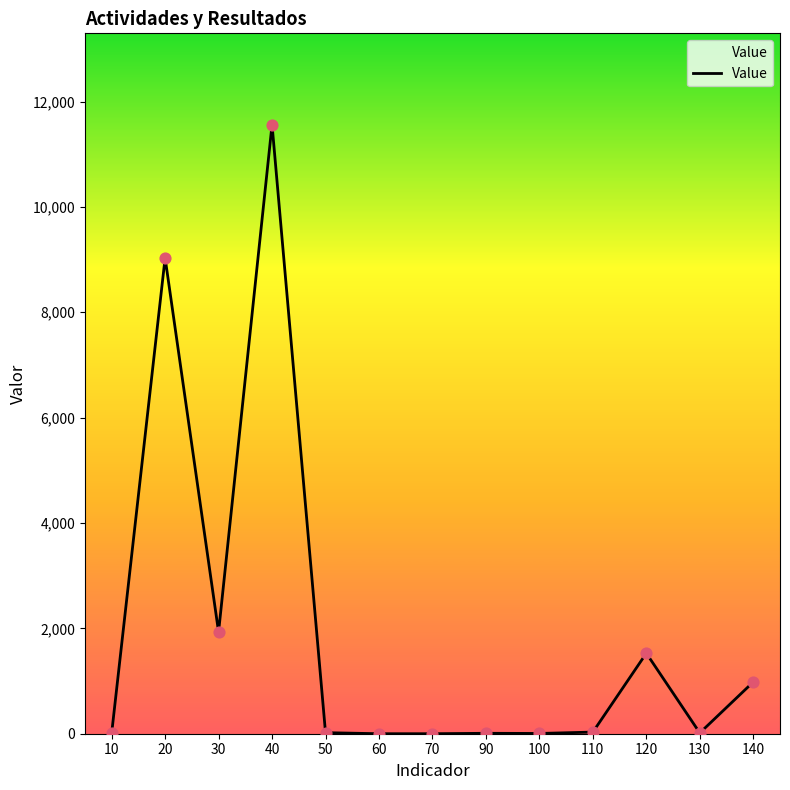

What is the change in value from 50 to 70?

-20